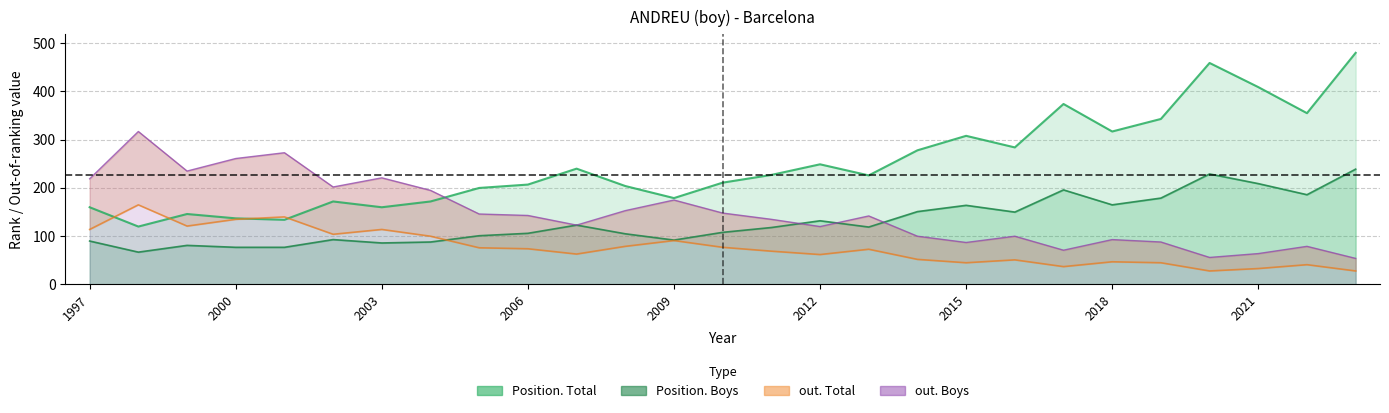

Between which two adjacent categories do out. Boys and Position. Boys first intersect?

2014 and 2013